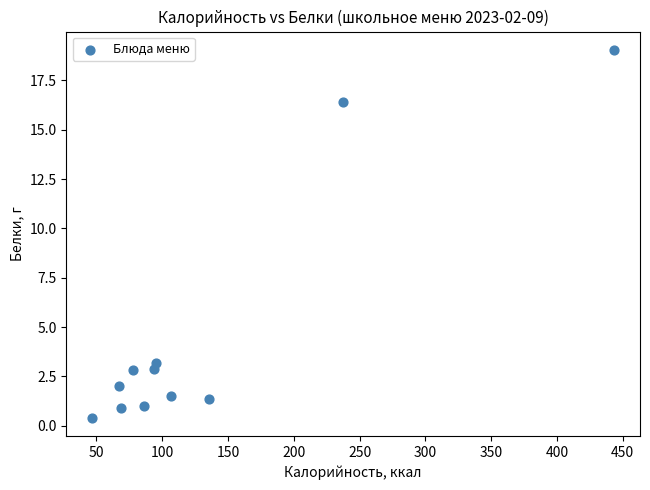

What is the average Y value?

4.7